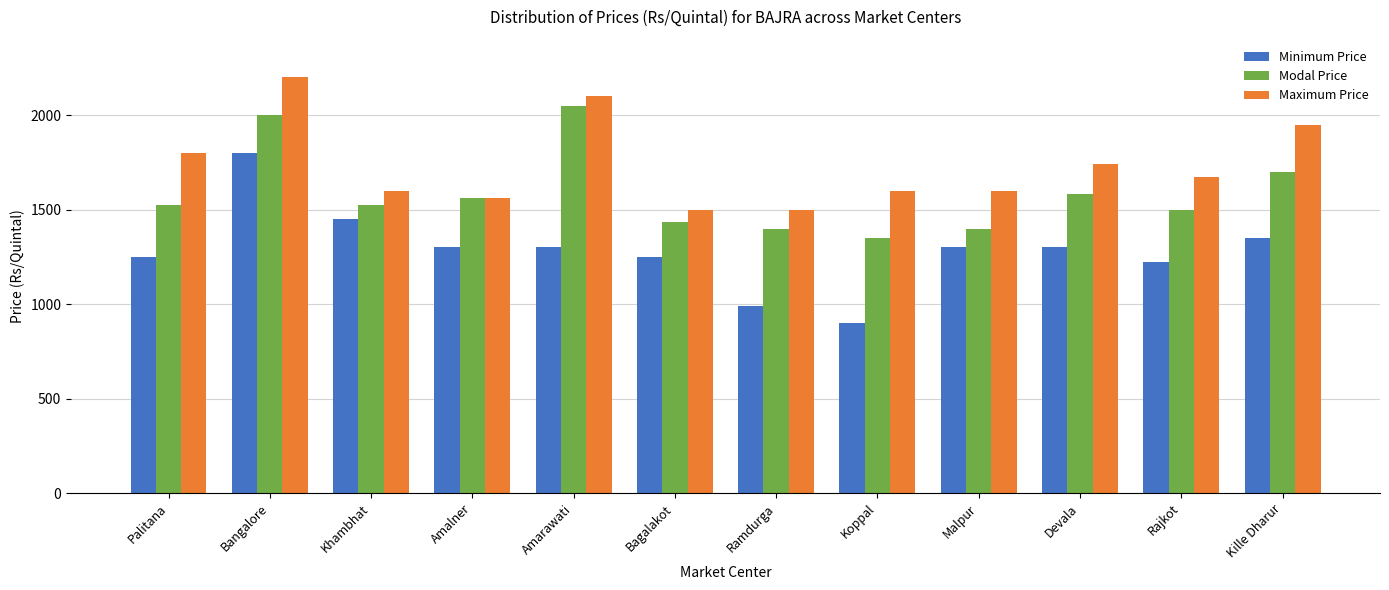

Rank the series by their average value, from highest to lowest.

Maximum Price, Modal Price, Minimum Price